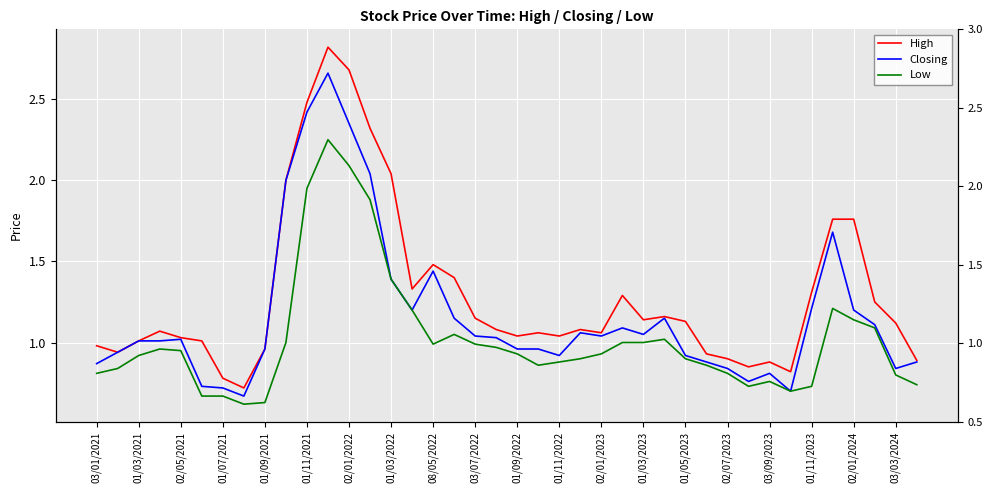

Does the chart display data point markers on the line(s)?

No